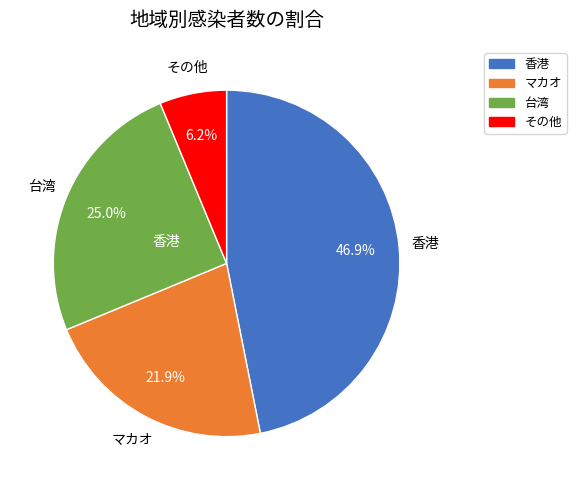

Is there a majority slice in this chart?

No